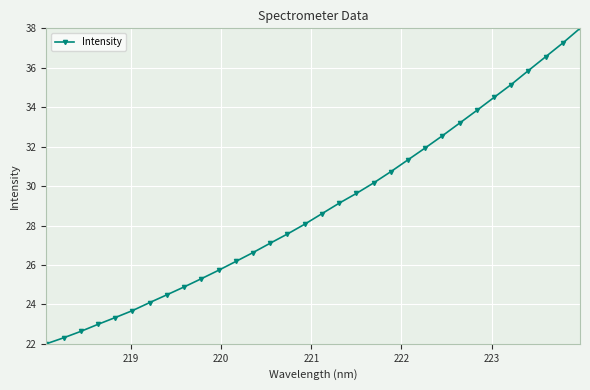

What is the maximum value shown in the chart?

38.0